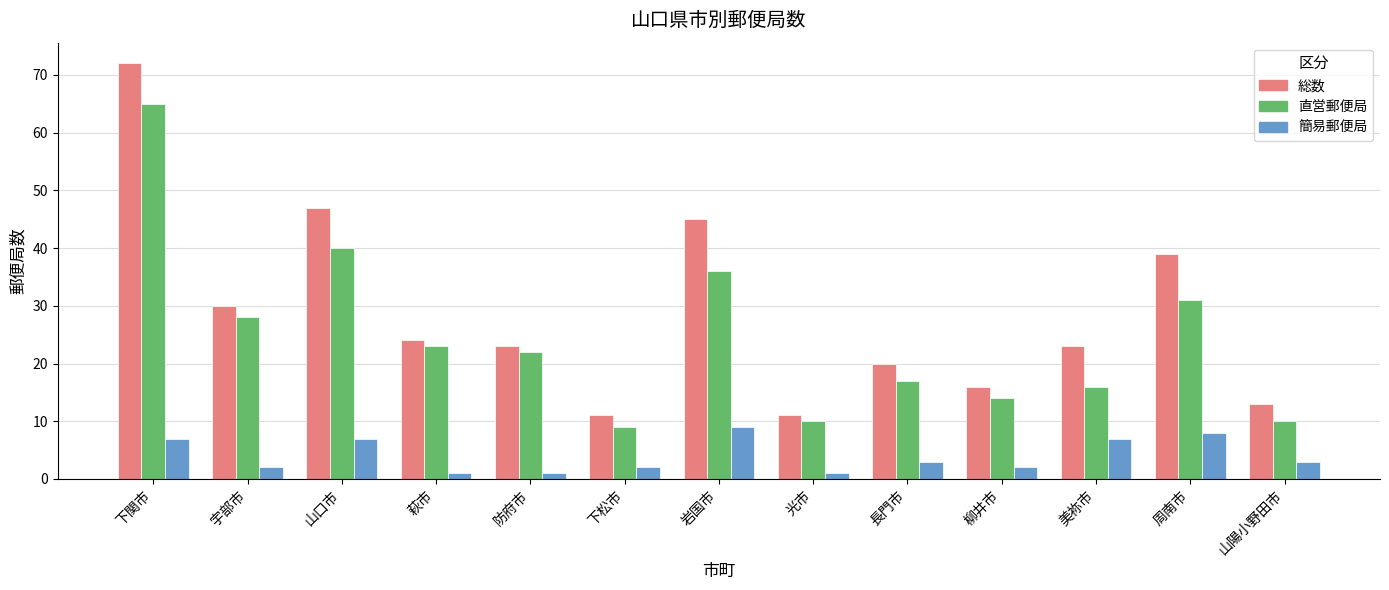

What is the label of the 6th bar from the left?

下松市